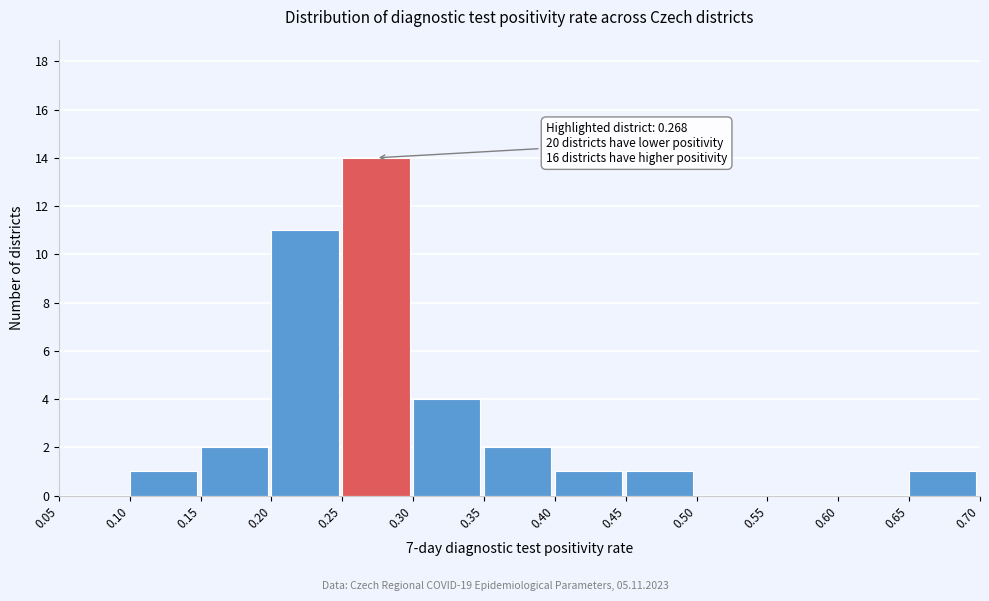

Which range on the x-axis has the tallest bar?

0.25 to 0.30